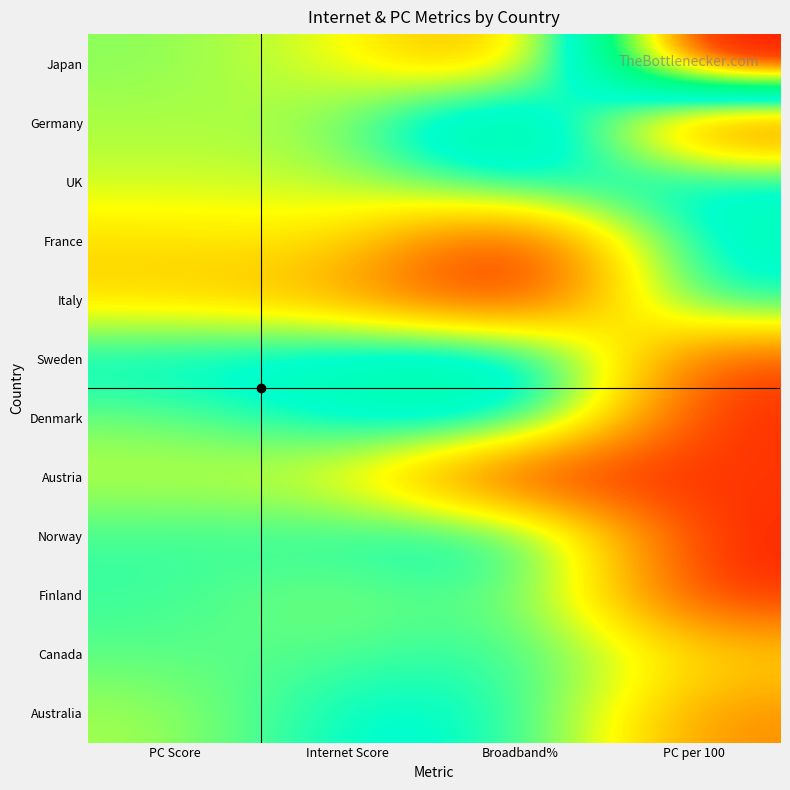

Which label corresponds to the smallest value in the chart?

PC per 100